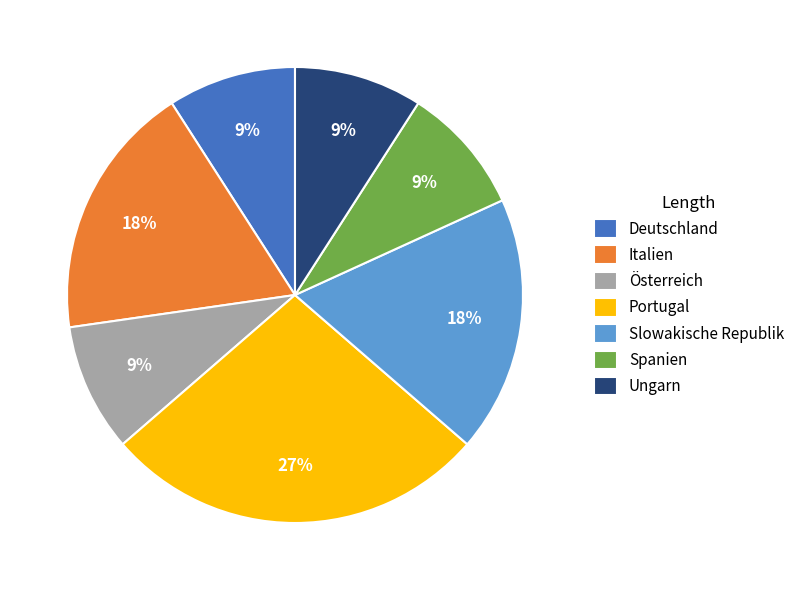

To the nearest percent, what portion does Deutschland represent?

9%